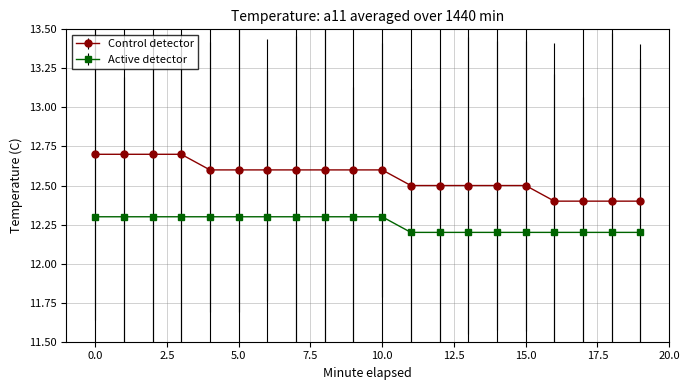

What is the value of the Active detector point at the 2nd from the left?

12.3